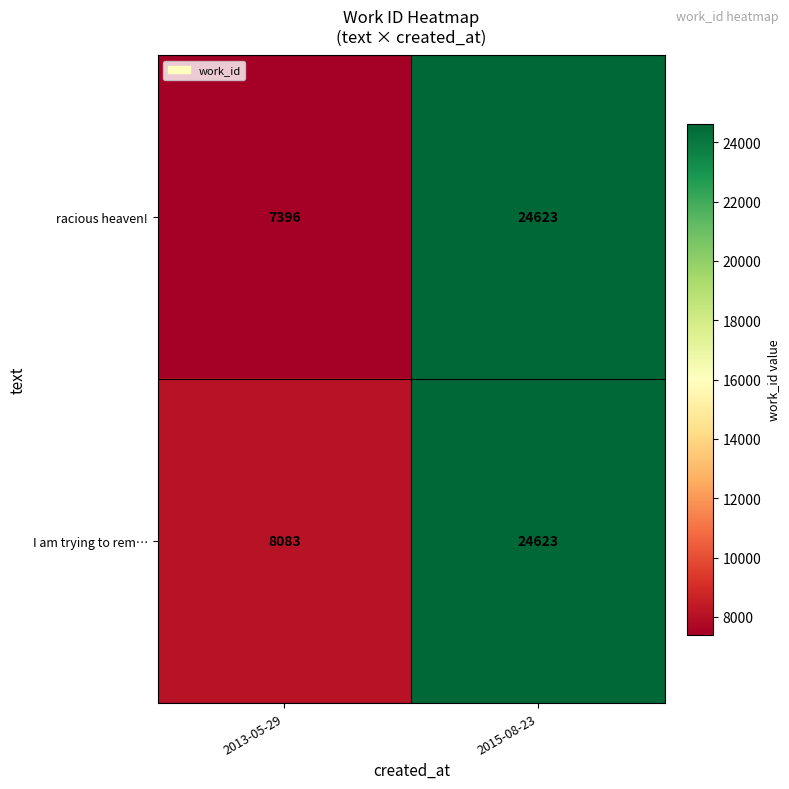

Is it true that I am trying to rem… equals 3612 at 2013-05-29?

False